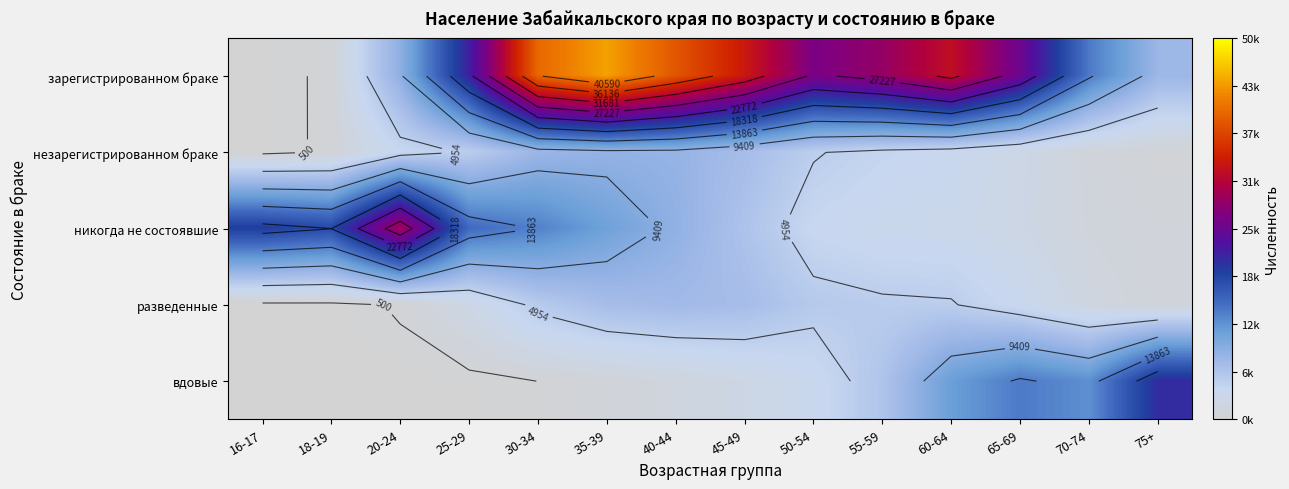

At which category is the sum across all series the highest?

35-39